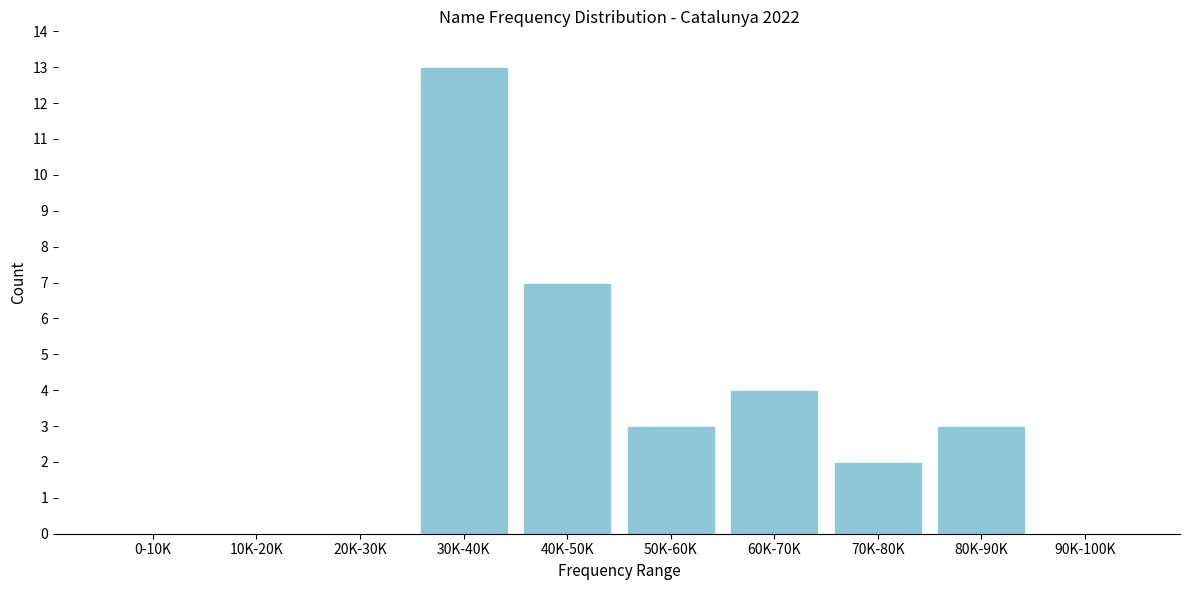

Reading right to left, what are all the values shown in this chart?

90K-100K=0	80K-90K=3	70K-80K=2	60K-70K=4	50K-60K=3	40K-50K=7	30K-40K=13	20K-30K=0	10K-20K=0	0-10K=0